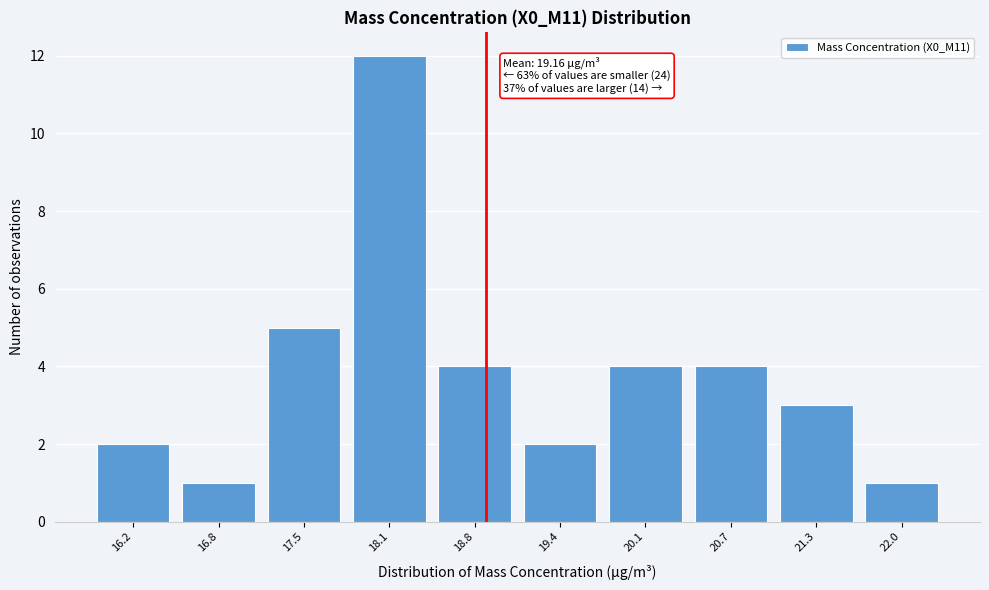

Reading left to right, transcribe all the data shown in this chart.

16.2=2	16.8=1	17.5=5	18.1=12	18.8=4	19.4=2	20.1=4	20.7=4	21.3=3	22.0=1